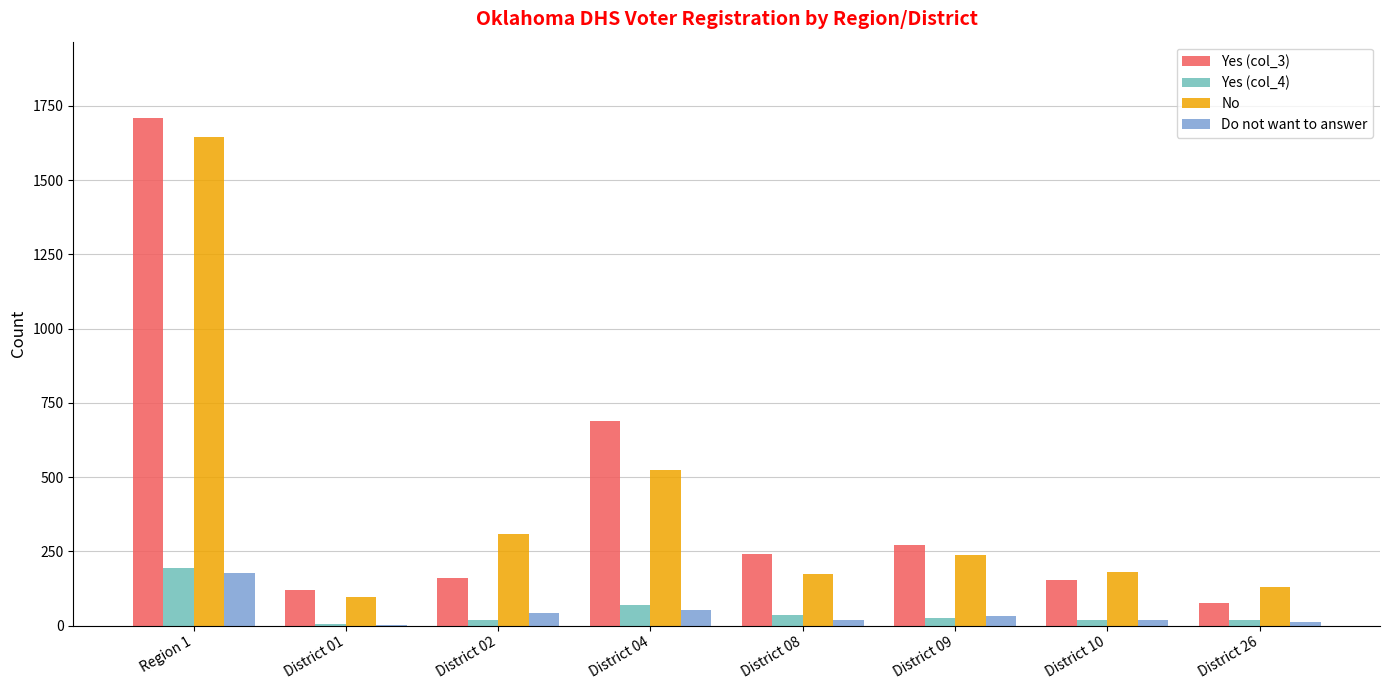

At which category is the sum across all series the highest?

Region 1